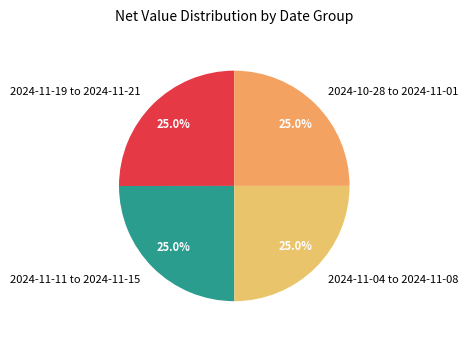

Is there any slice that represents more than half of the pie?

No